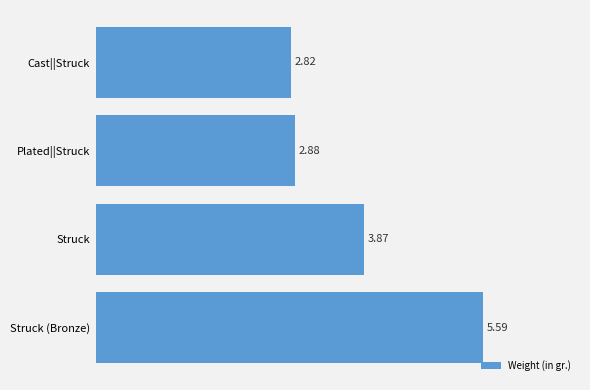

How many data points does each series have?

4